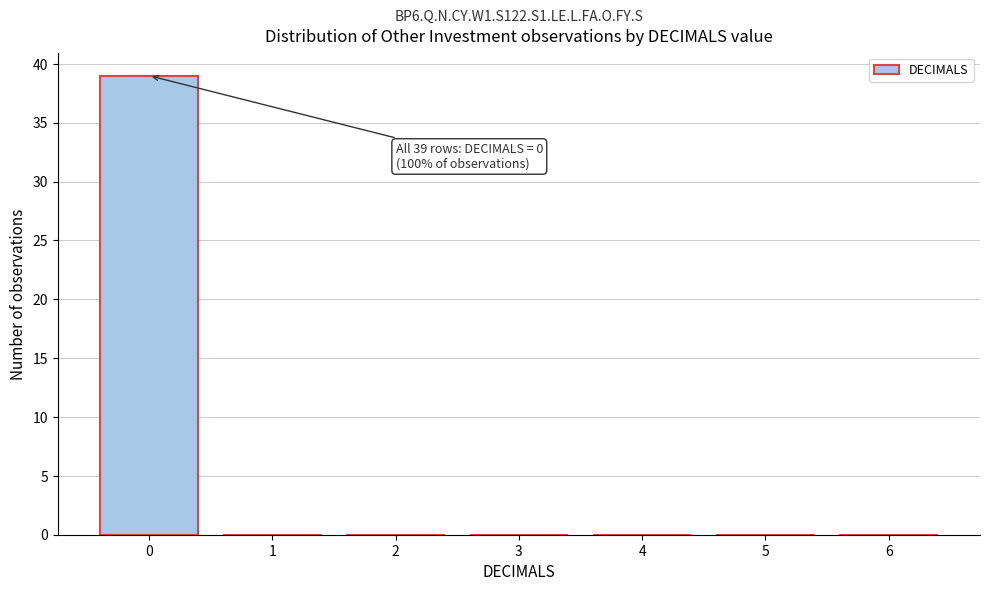

Reading right to left, extract all data points from this chart.

6=0	5=0	4=0	3=0	2=0	1=0	0=39